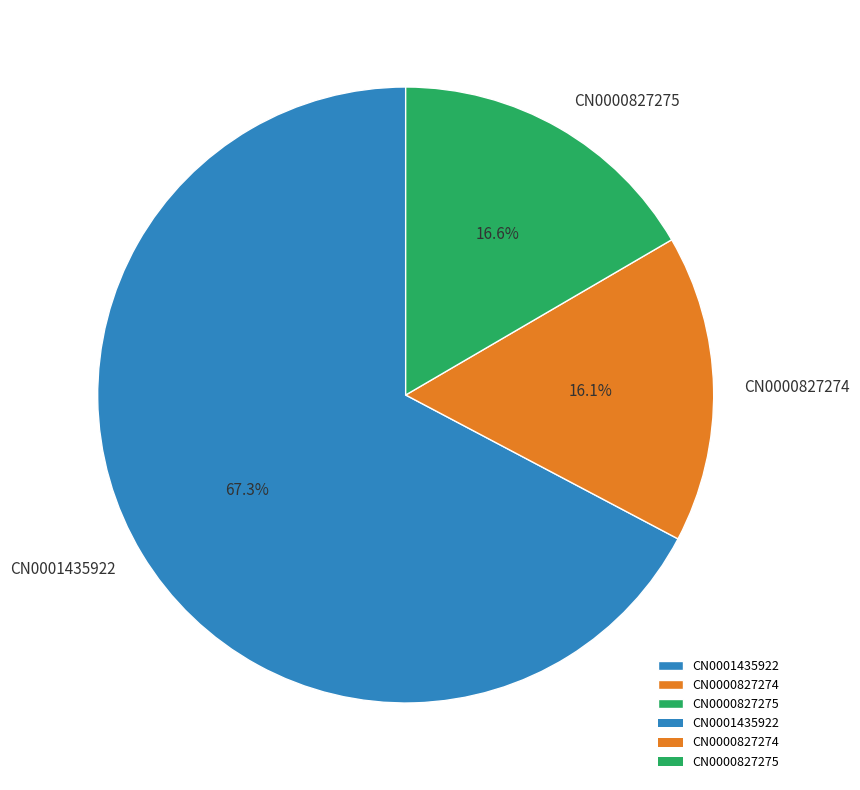

Is there a majority slice in this chart?

Yes